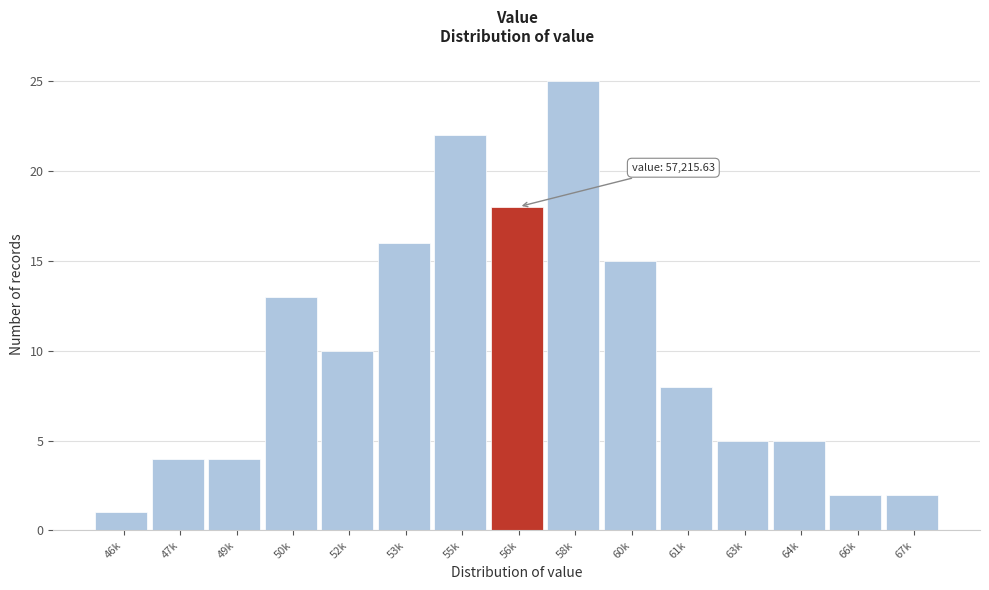

Reading right to left, extract all data points from this chart.

2	2	5	5	8	15	25	18	22	16	10	13	4	4	1